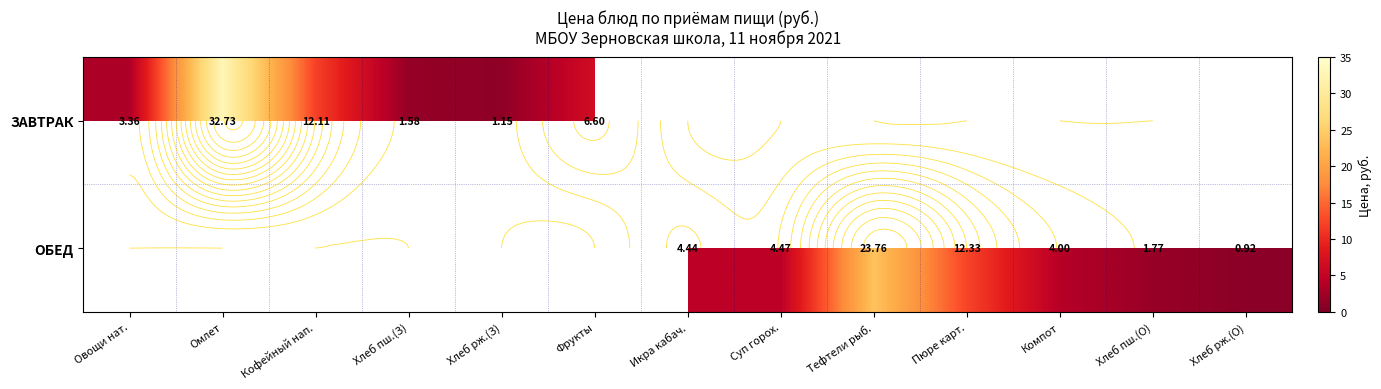

At how many categories does at least one series exceed 22?

2